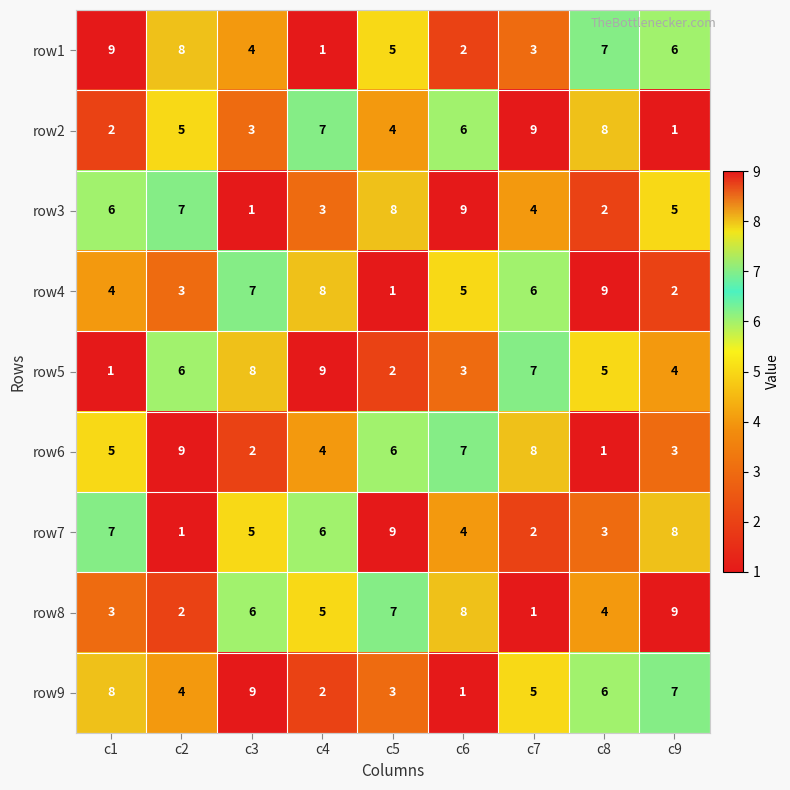

Where is row8 nearest to the value 5?

c4